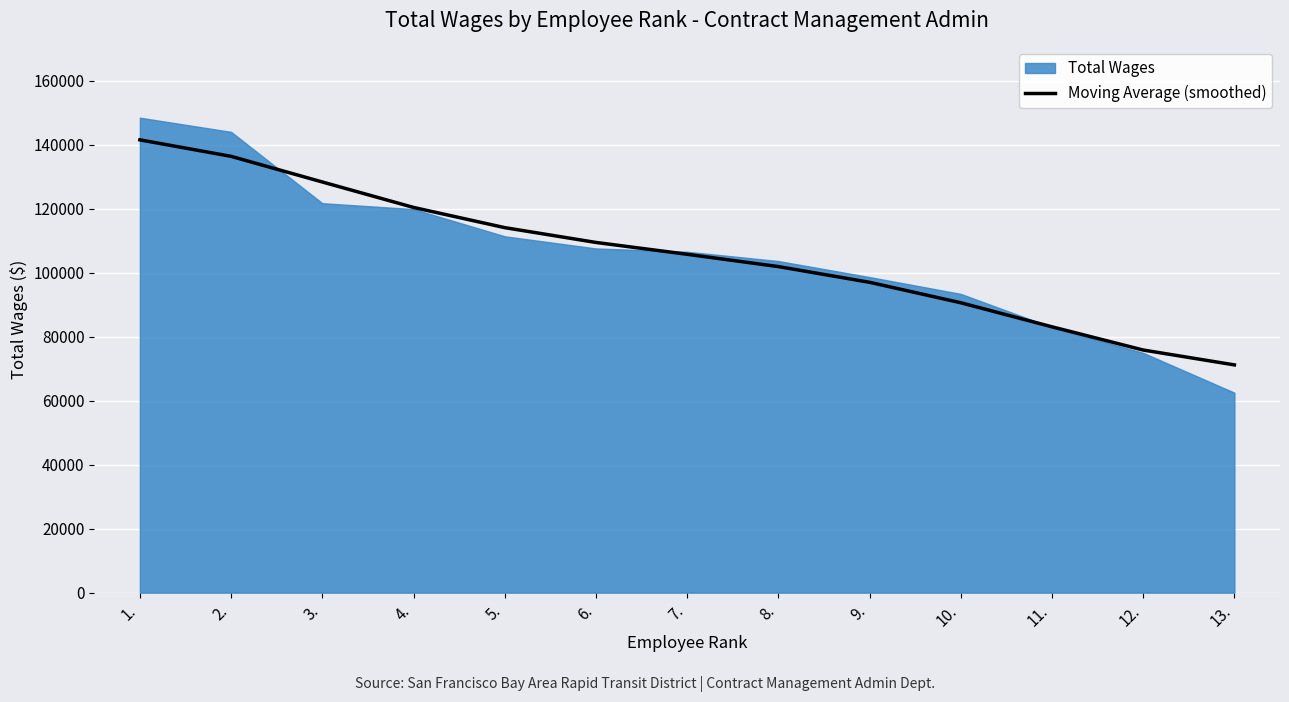

What value does the data have at 9.?

96975.3